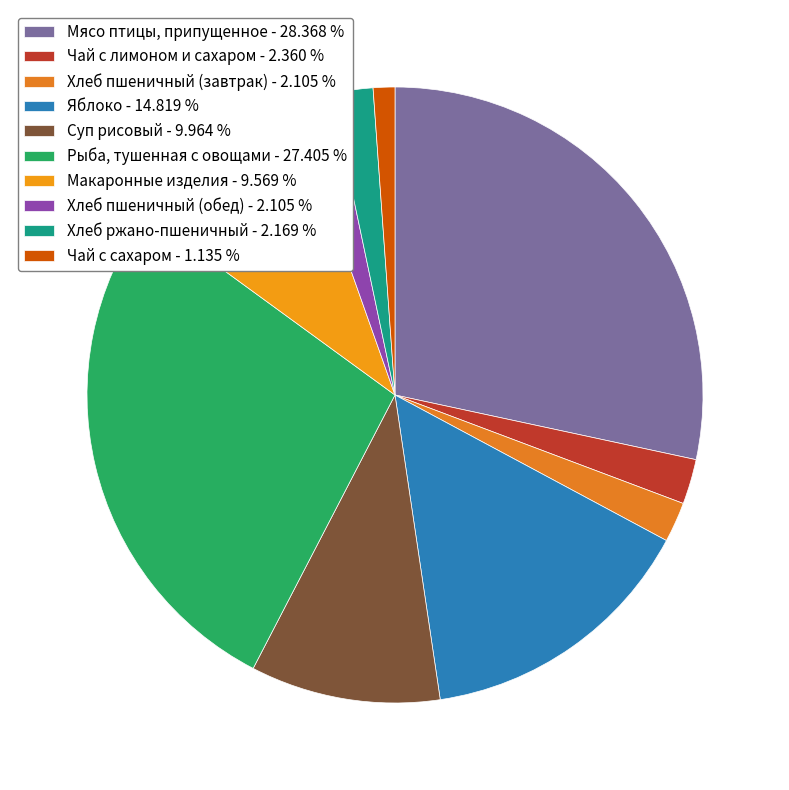

What is the ratio of the value at Мясо птицы, припущенное to the value at Хлеб пшеничный (обед)?

13.5